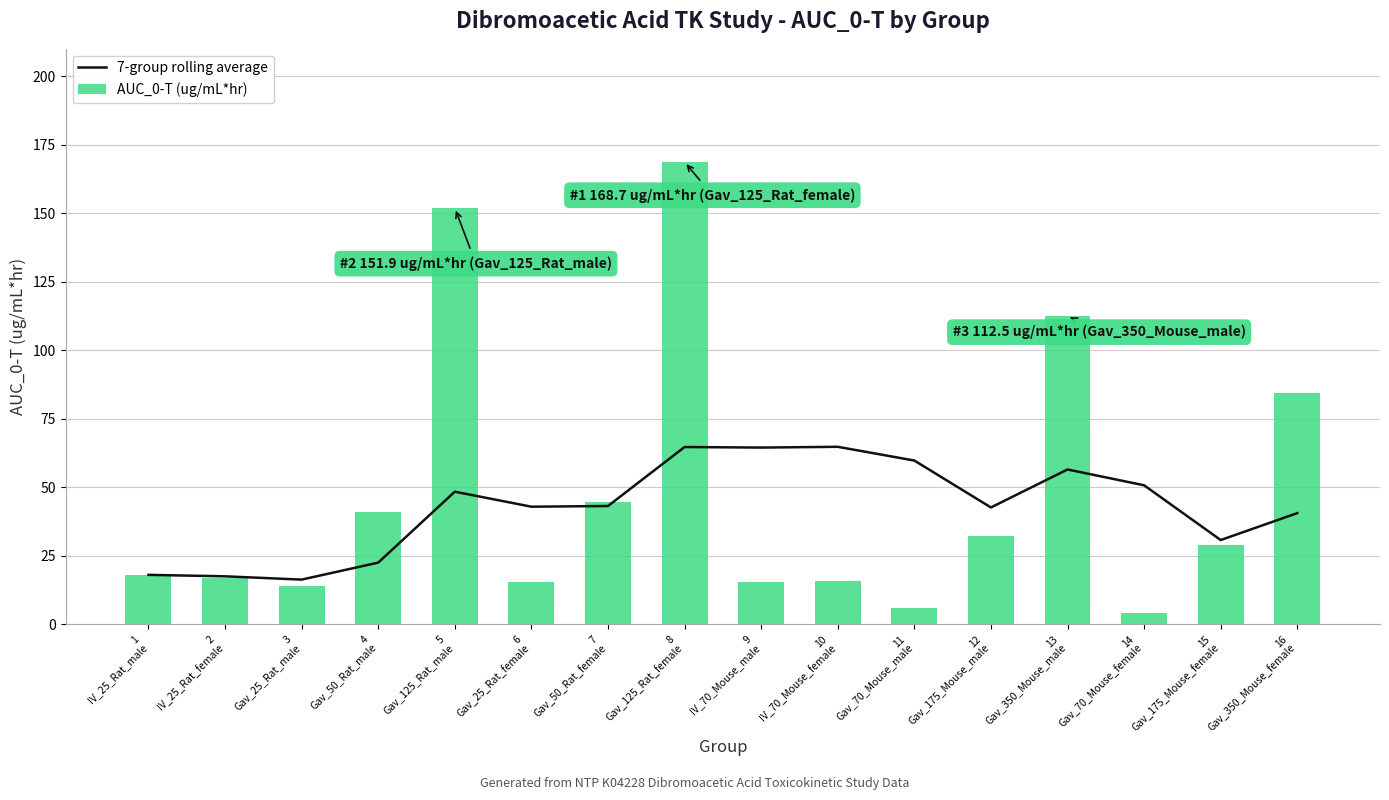

What is the sum of the 7-group rolling average values at 15
Gav_175_Mouse_female and 5
Gav_125_Rat_male?

79.0